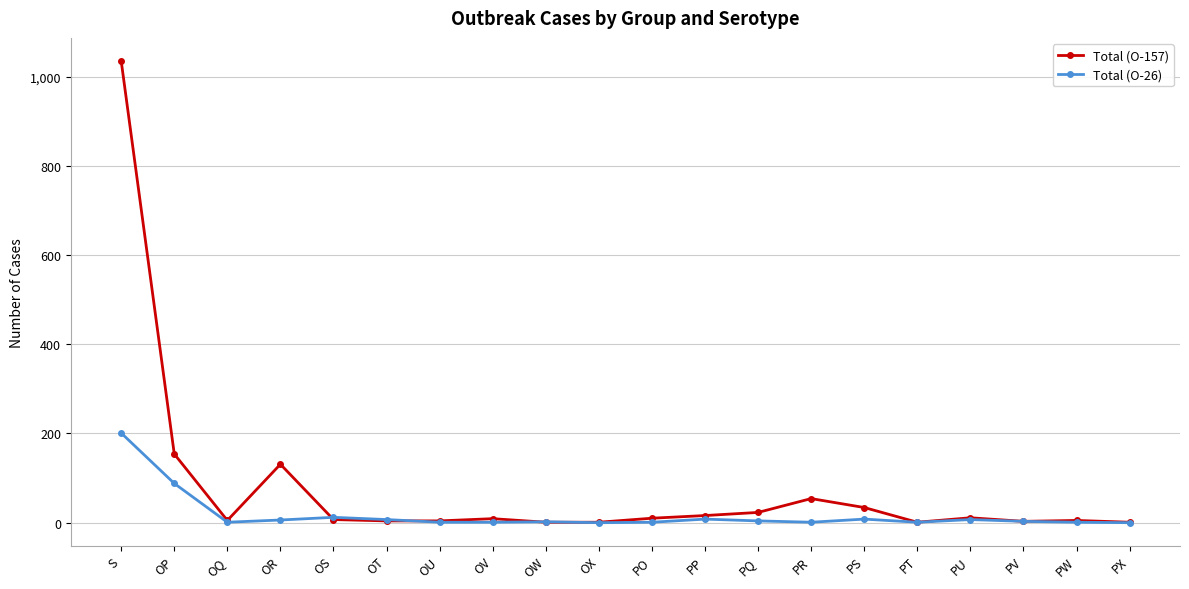

Is it true that Total (O-157) equals 154 at OP?

True